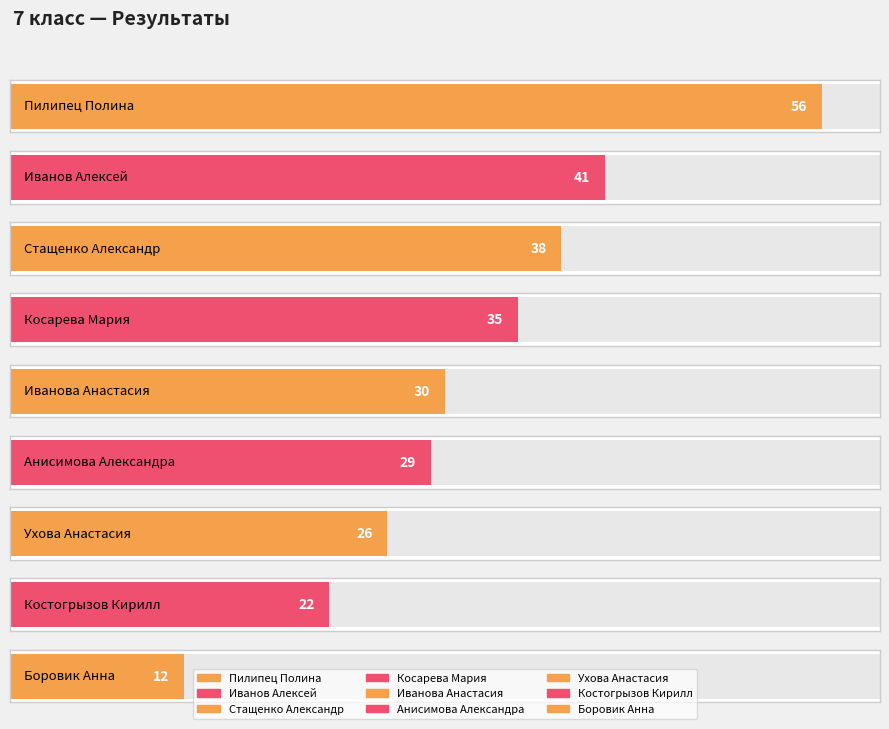

The chart shows a value of 56 at Пилипец Полина. True or false?

True